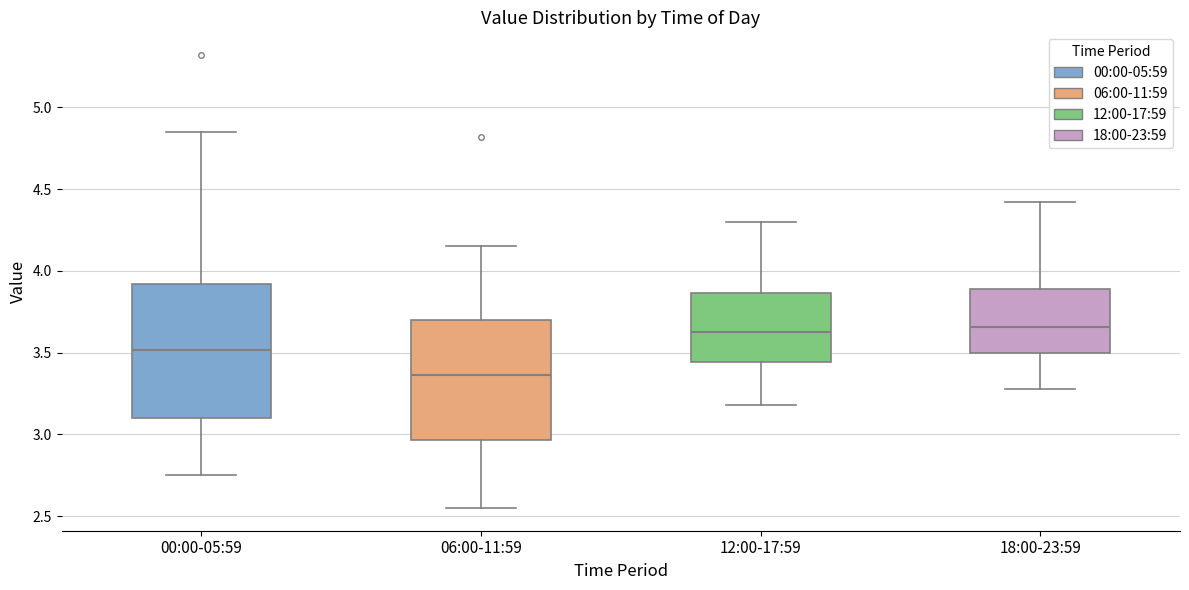

Which box's median line is the lowest?

06:00-11:59